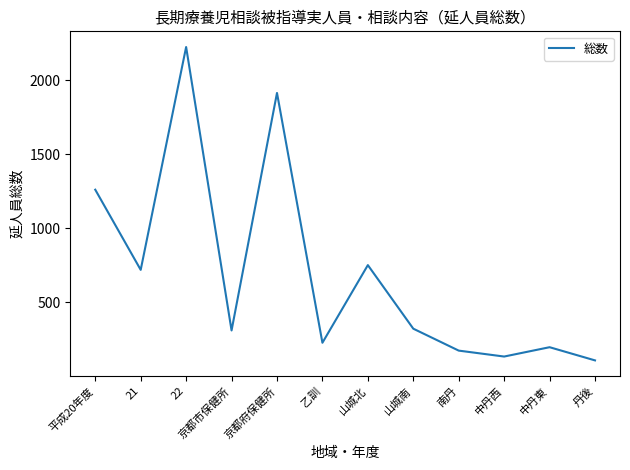

At which label is the value closest to 1165?

平成20年度